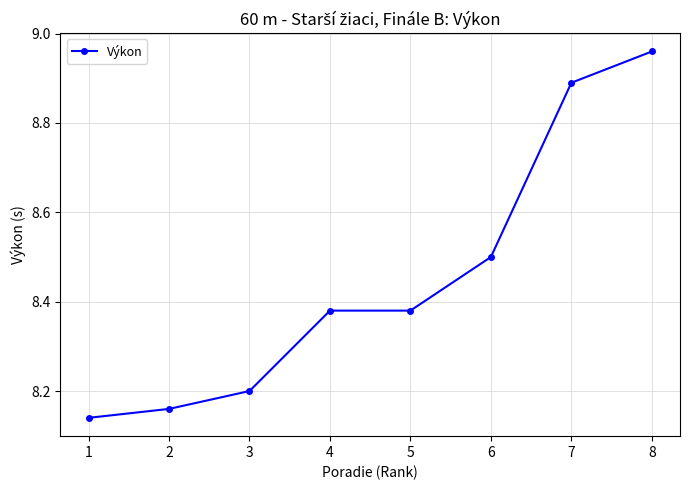

Which category has the highest value across all series?

8